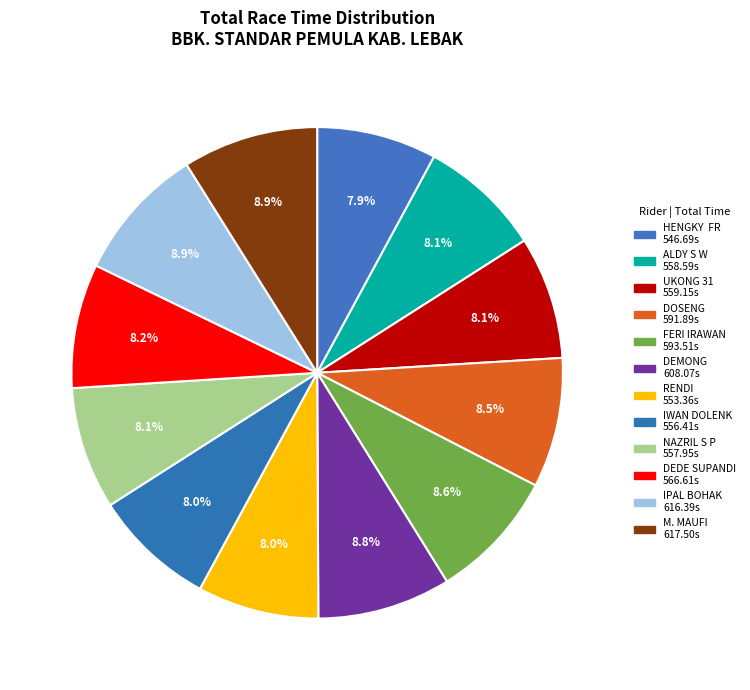

Is DEMONG the majority of the pie?

No